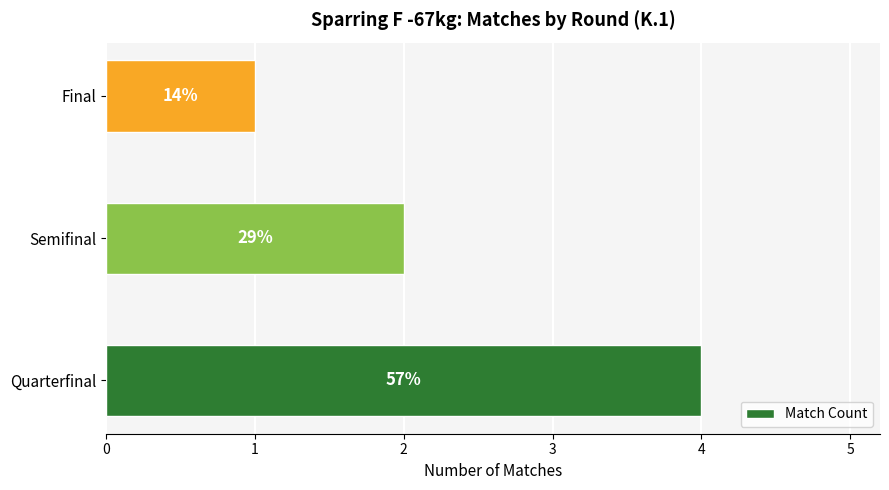

How many bars are there in total?

3